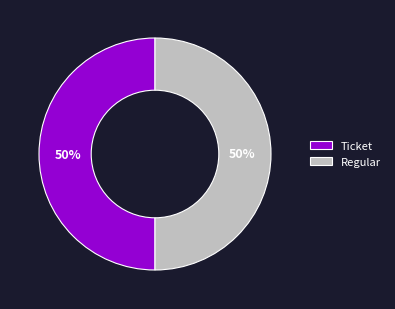

True or false: Ticket accounts for 55% of the total.

False